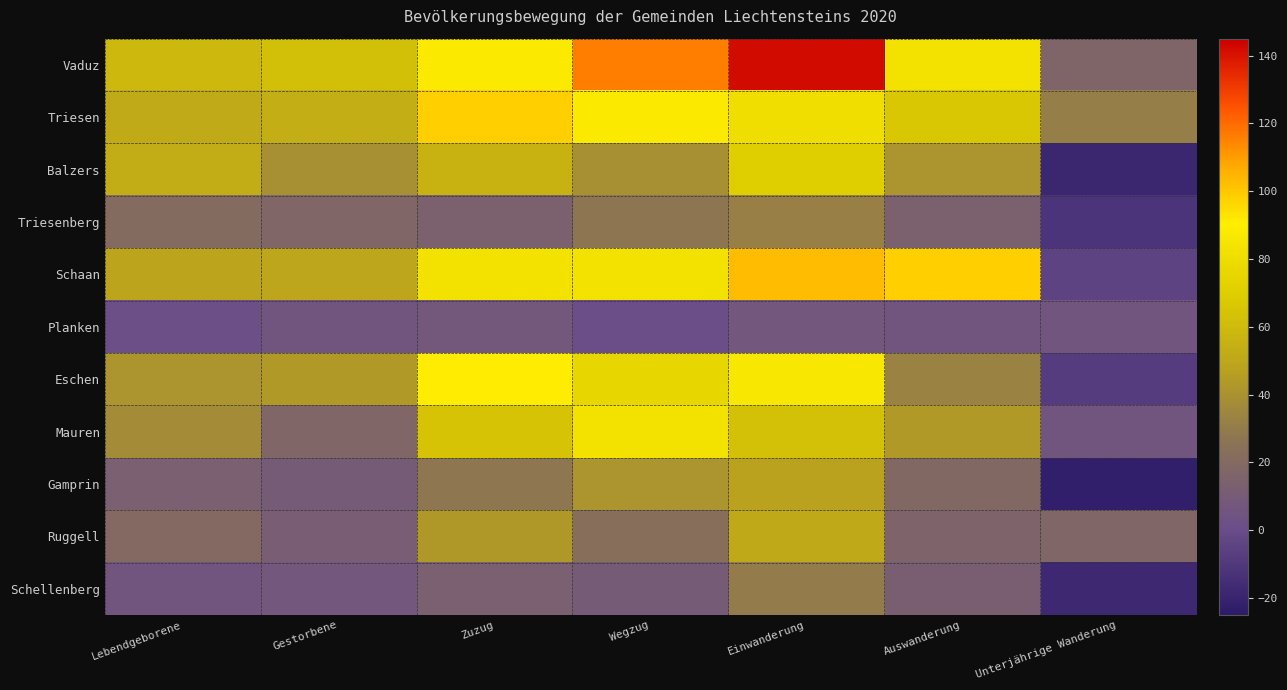

Which series has the widest spread of values?

Vaduz